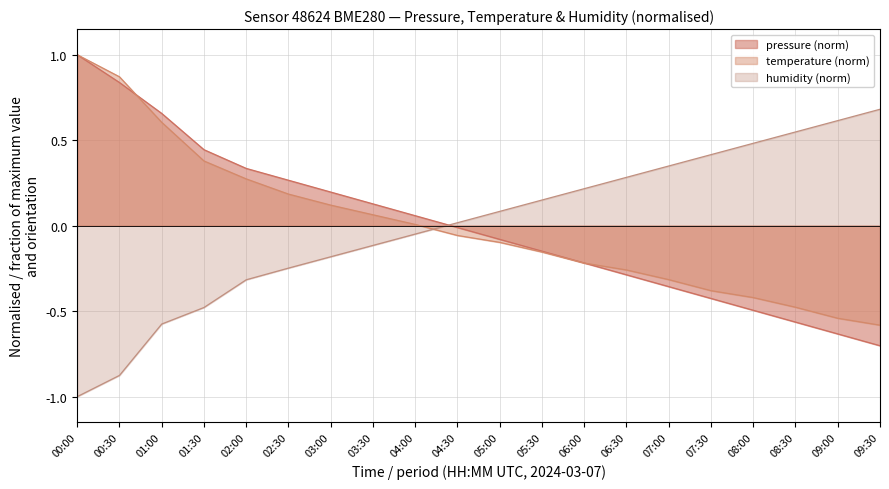

How many distinct data groups are displayed?

3